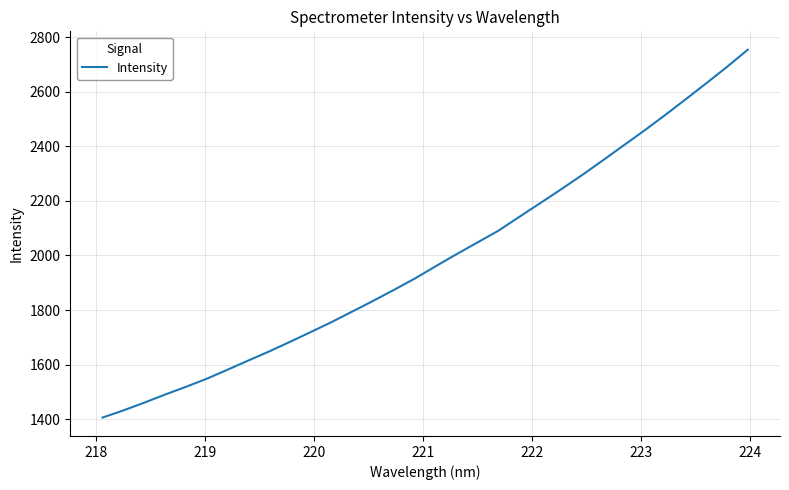

What is the greatest value displayed?

2754.3